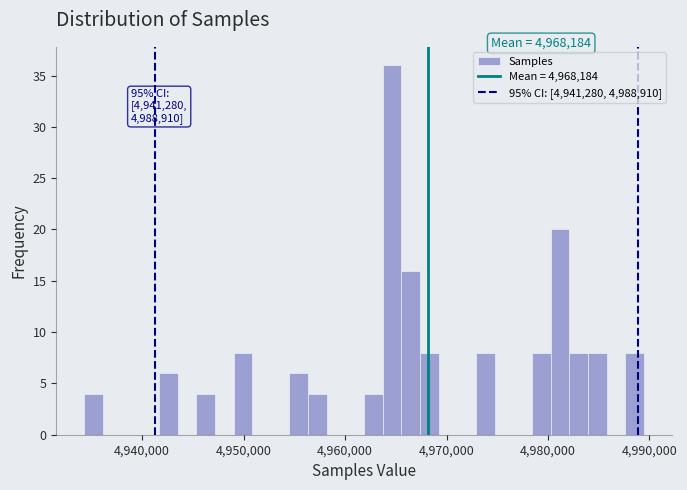

Read against the x-axis, roughly where is the centre of the tallest bar?

4965000